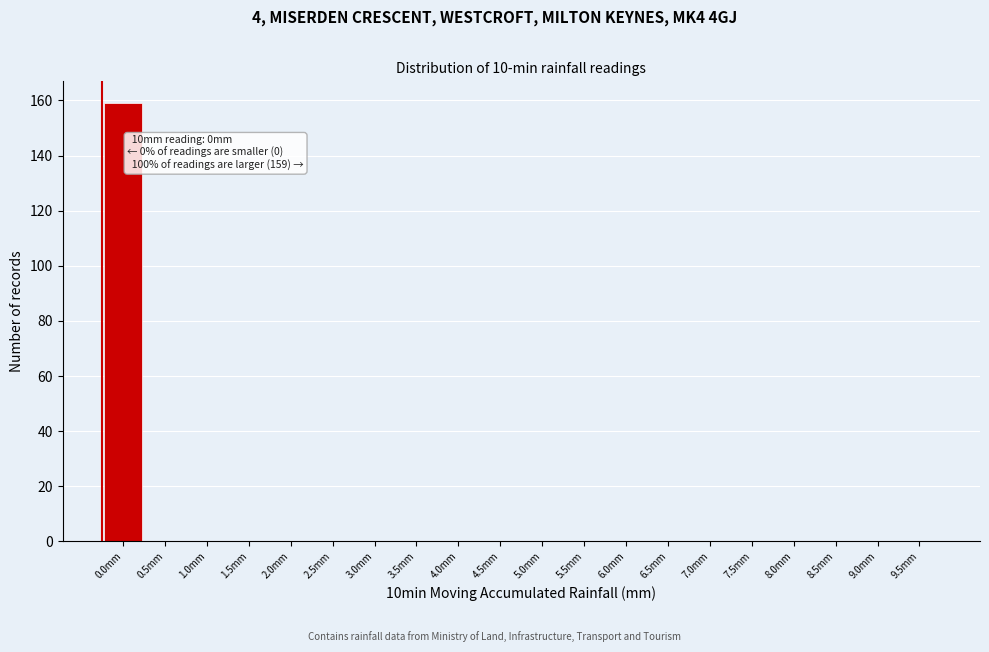

Reading left to right, extract all data points from this chart.

0.0mm=159	0.5mm=0	1.0mm=0	1.5mm=0	2.0mm=0	2.5mm=0	3.0mm=0	3.5mm=0	4.0mm=0	4.5mm=0	5.0mm=0	5.5mm=0	6.0mm=0	6.5mm=0	7.0mm=0	7.5mm=0	8.0mm=0	8.5mm=0	9.0mm=0	9.5mm=0